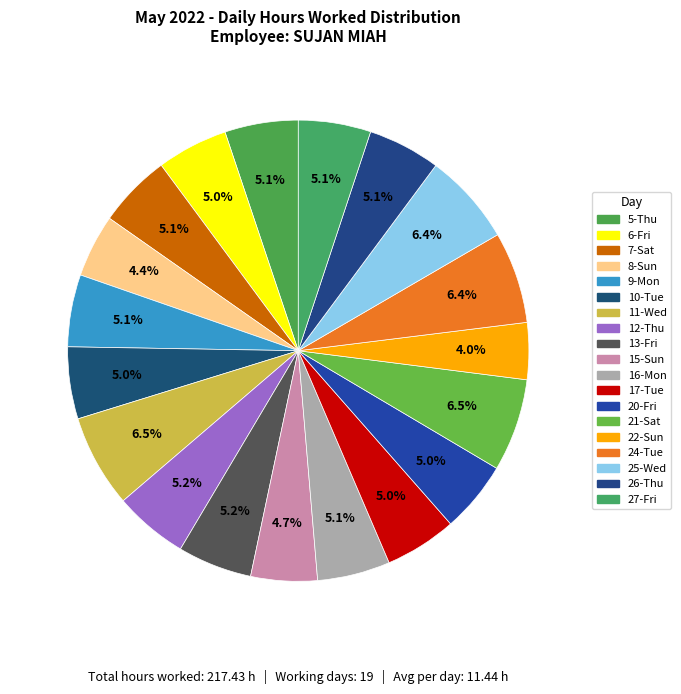

Which slice is the smallest?

22-Sun